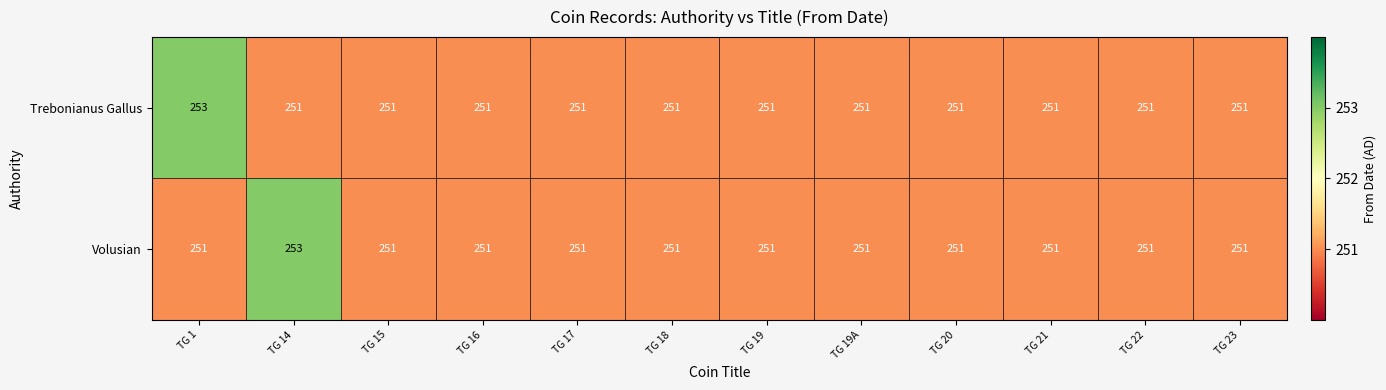

Which series changed the most between TG 14 and TG 19?

Volusian